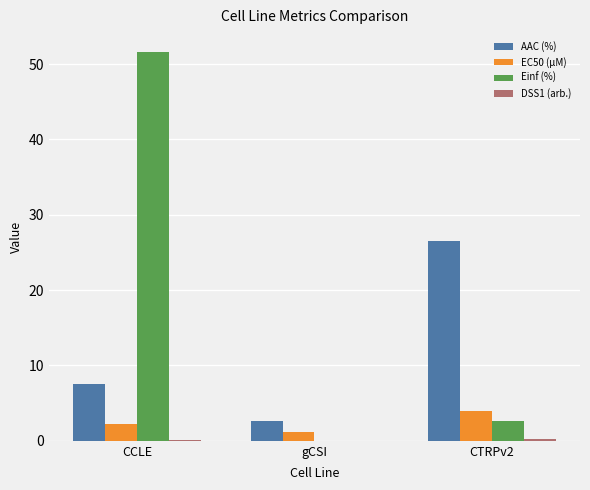

Which series has the largest total across all categories?

Einf (%)